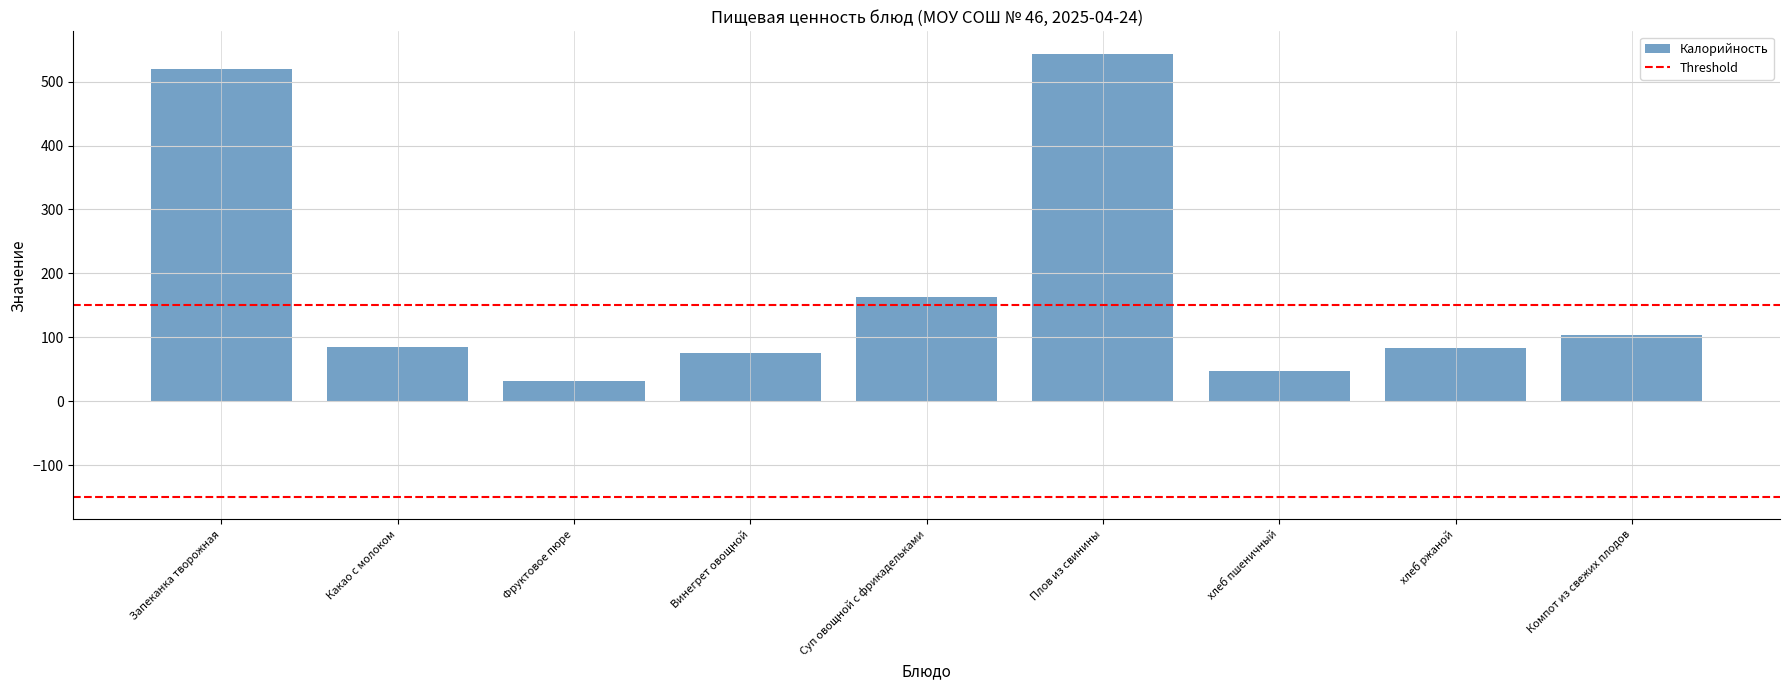

Is it true that the value at Суп овощной с фрикадельками is 82.2?

False